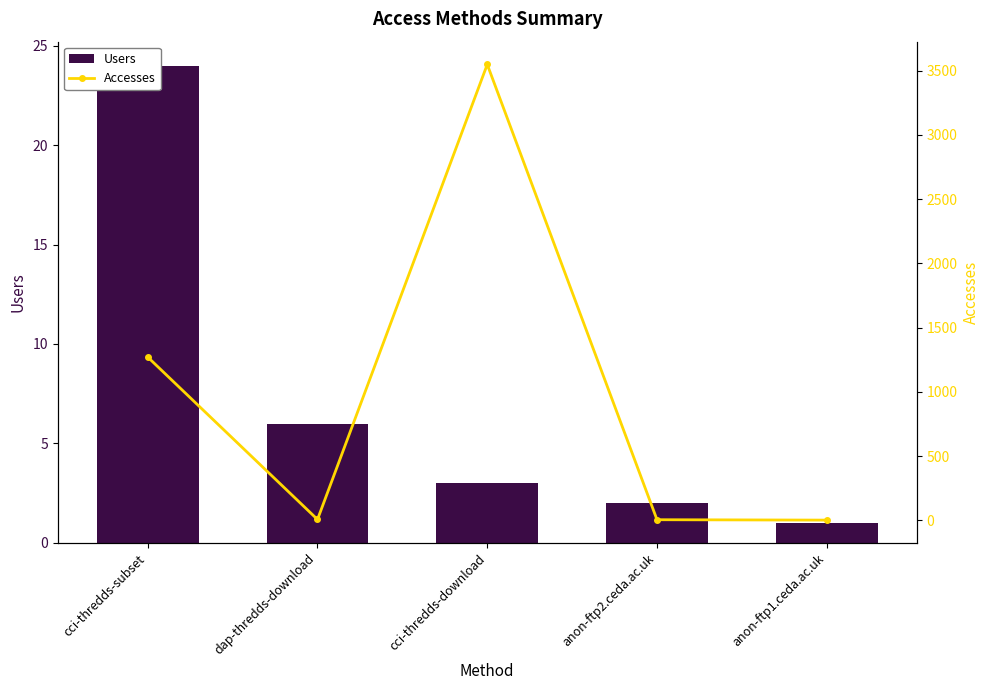

What is the label of the 1st bar from the left?

cci-thredds-subset